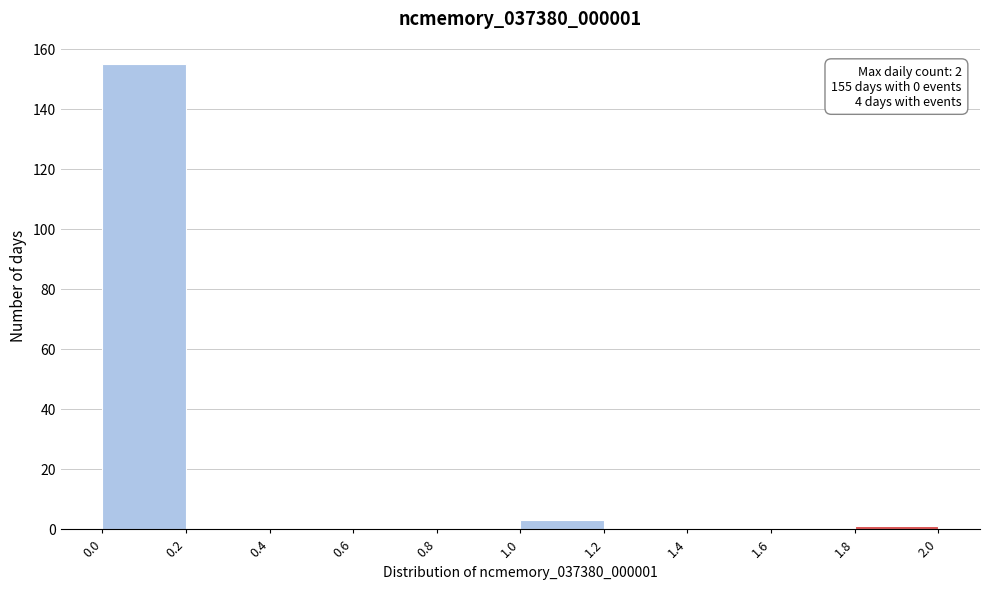

Over which range of the x-axis is the bar tallest?

0.0 to 0.2